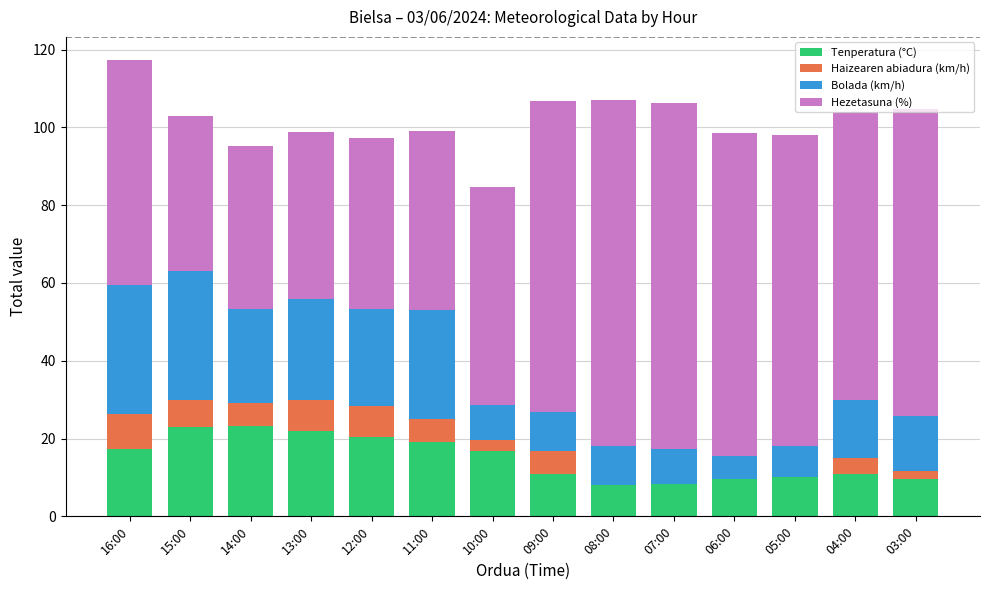

At which category is the sum across all series the highest?

16:00